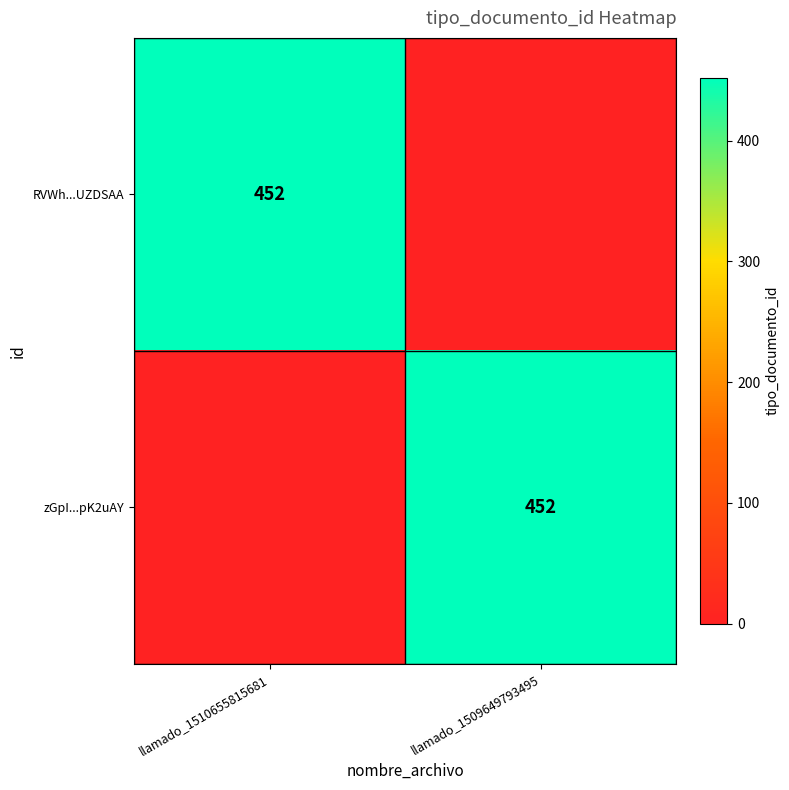

What is the difference between the highest and lowest values at llamado_1510655815681?

452